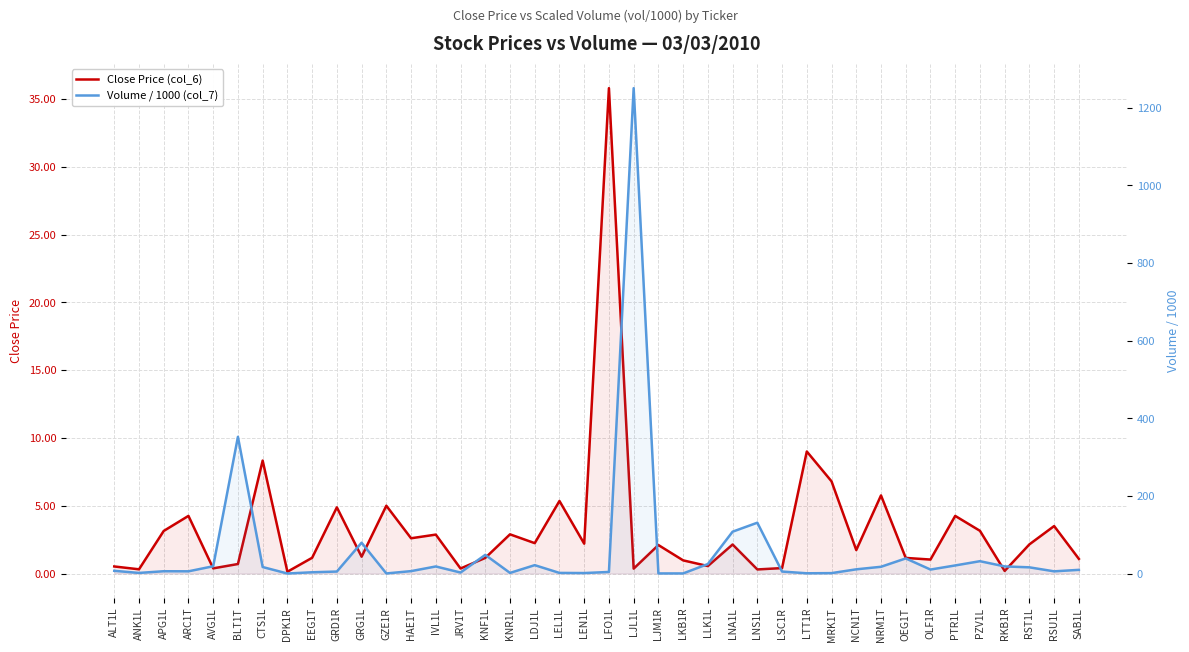

At which label does Close Price (col_6) reach its minimum?

DPK1R